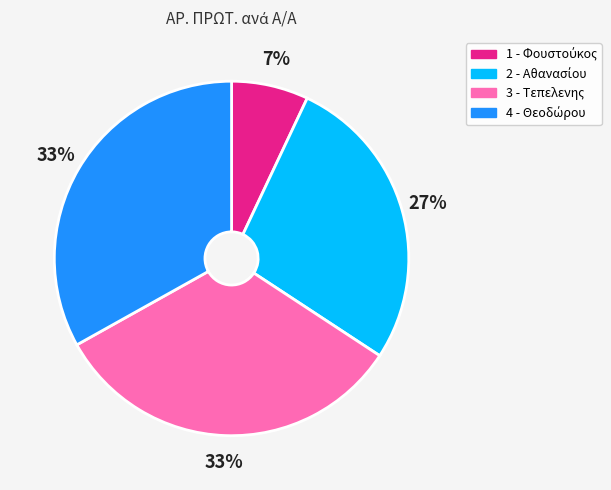

Is there a majority slice in this chart?

No